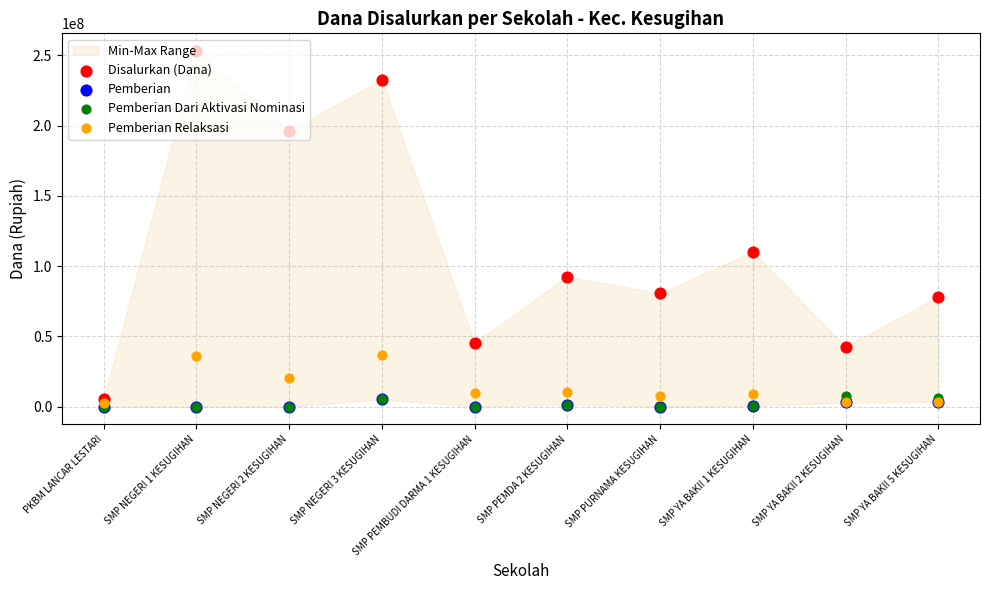

Which series contains the lowest Y value?

Pemberian